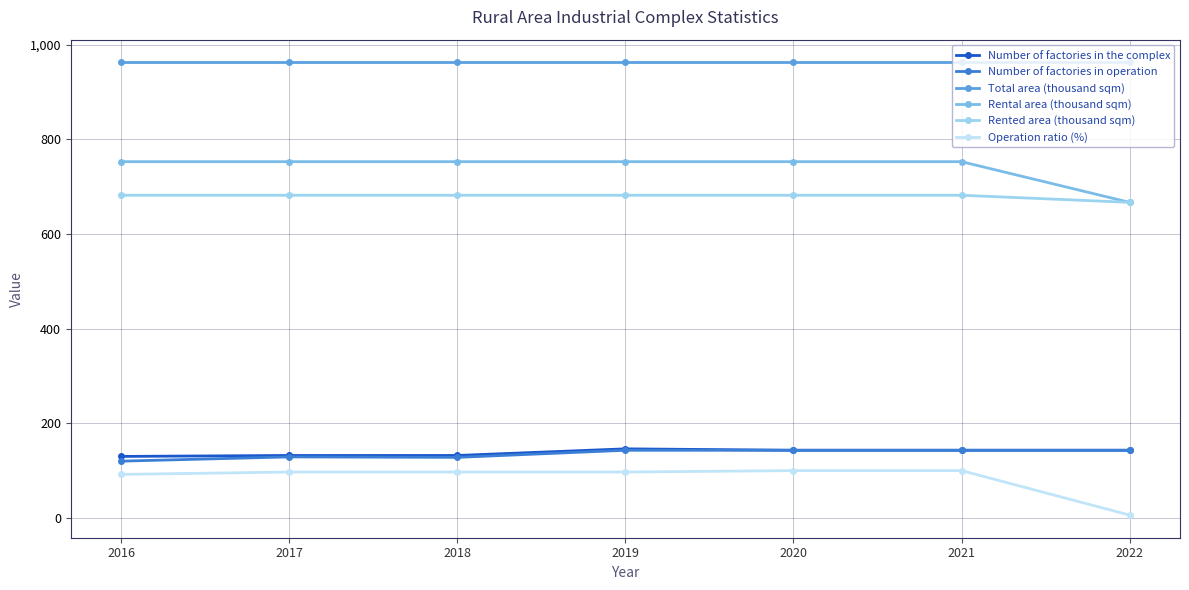

At how many categories does at least one series exceed 824?

7